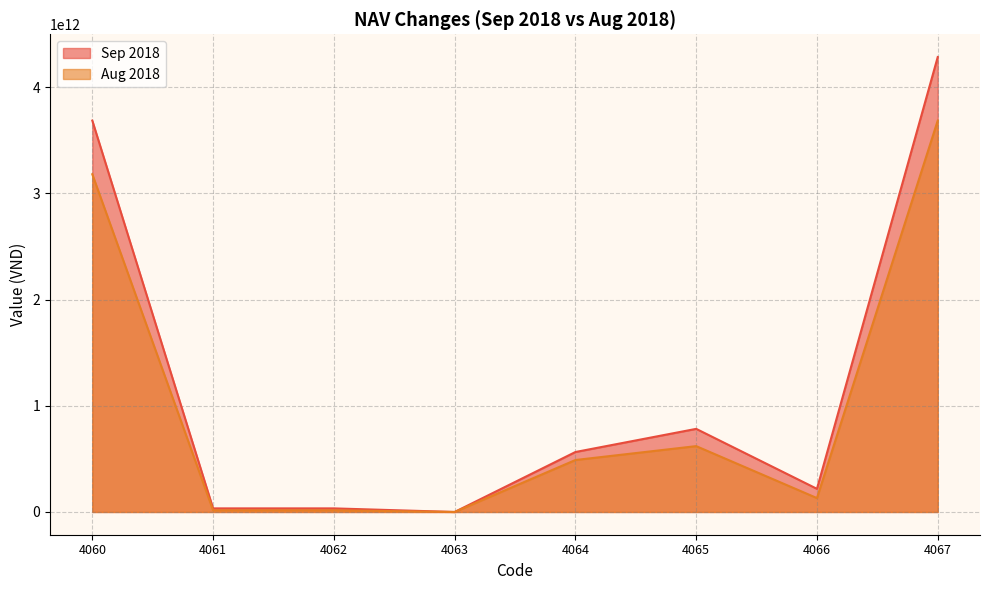

In Sep 2018, how many points are lower than both neighbors (excluding endpoints)?

2